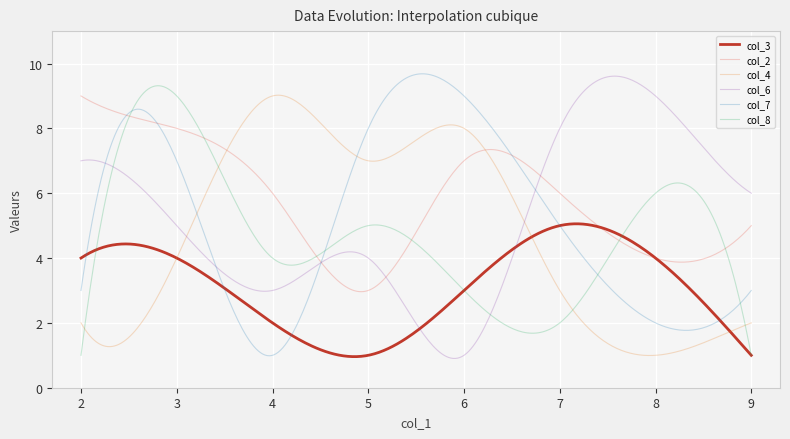

Which series has the largest total across all categories?

col_2